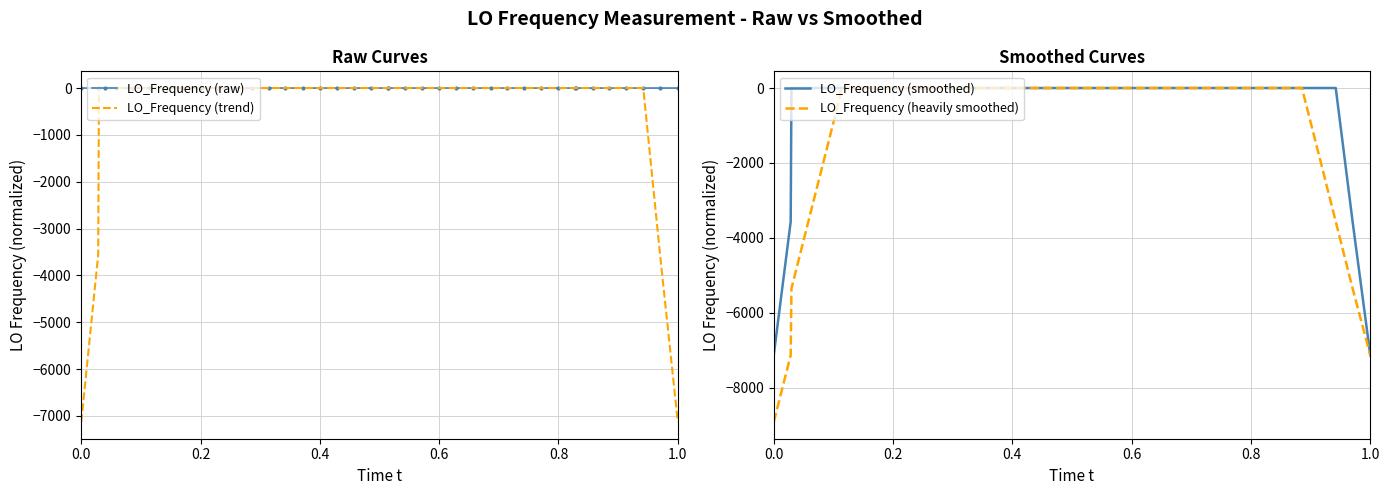

What is the minimum value for LO_Frequency (smoothed)?

-7132.0